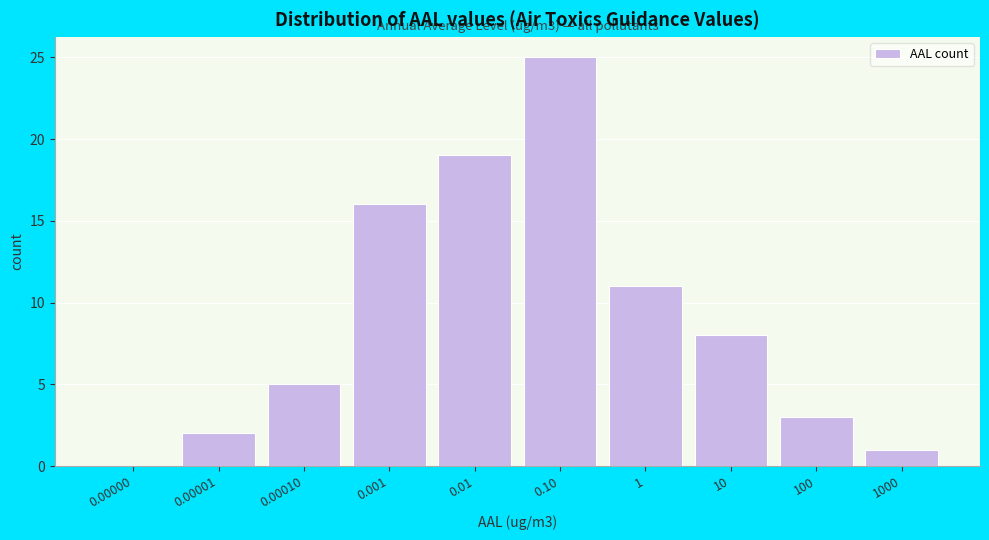

Reading right to left, extract all data points from this chart.

1000=1	100=3	10=8	1=11	0.10=25	0.01=19	0.001=16	0.00010=5	0.00001=2	0.00000=0